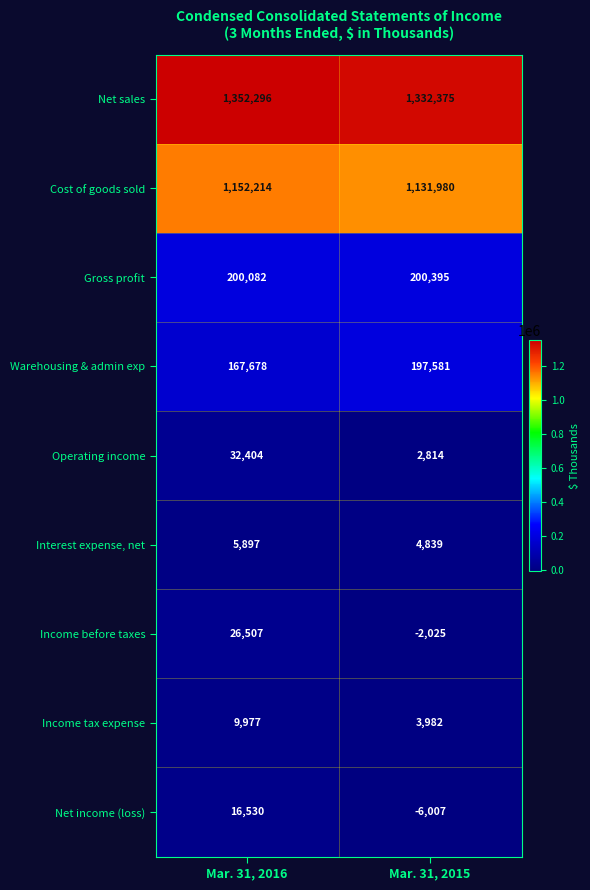

At which category does the chart reach its peak across all series?

Mar. 31, 2016